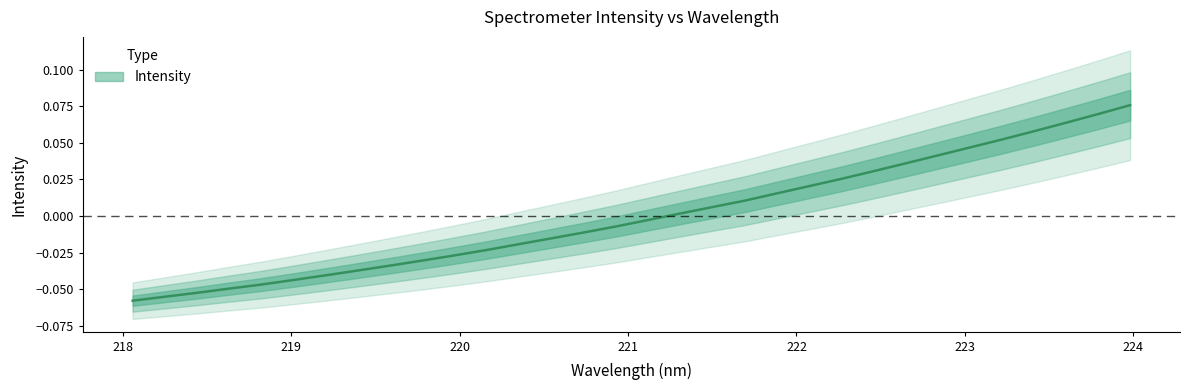

What is the greatest value displayed?

0.1